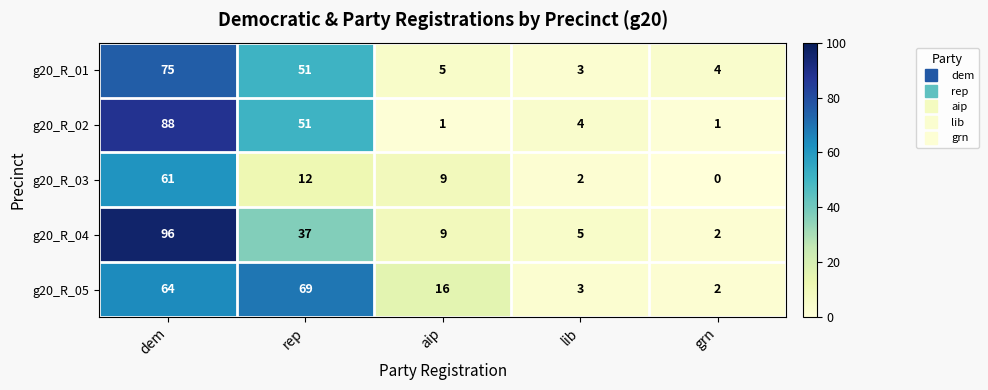

What is the difference between the maximum and second lowest values in the g20_R_02 series?

87